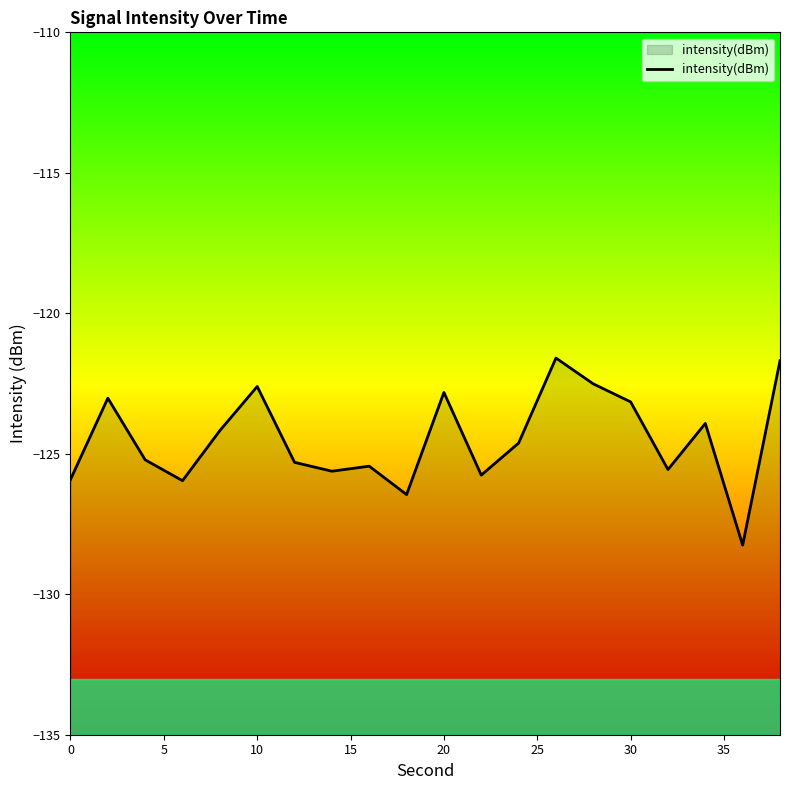

What is the difference between the maximum and minimum values?

6.7